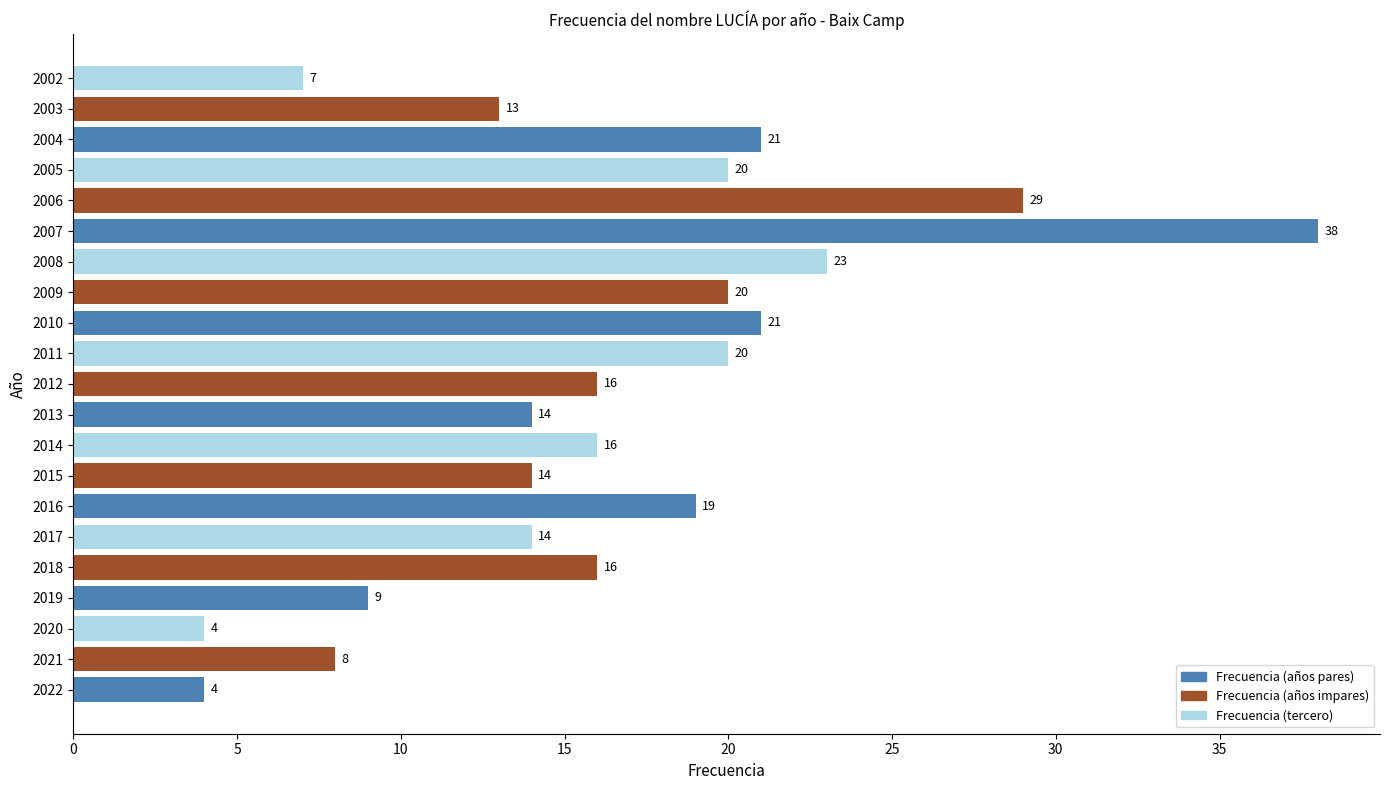

What is the approximate value at 2009?

20